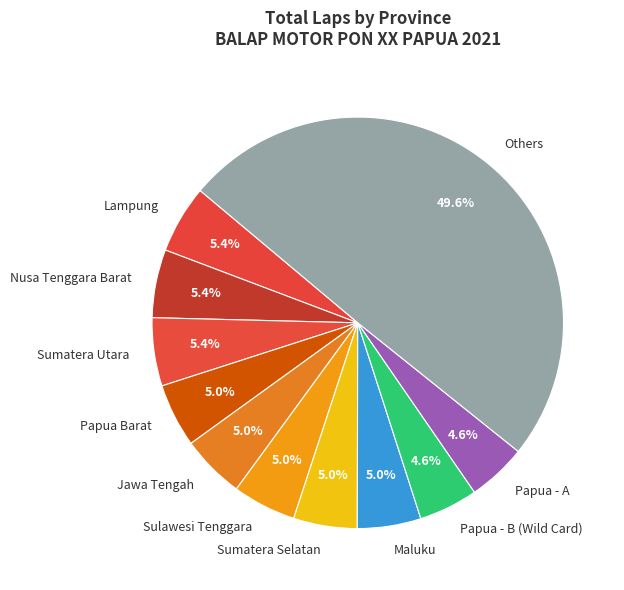

Between Lampung and Others, which is larger?

Others